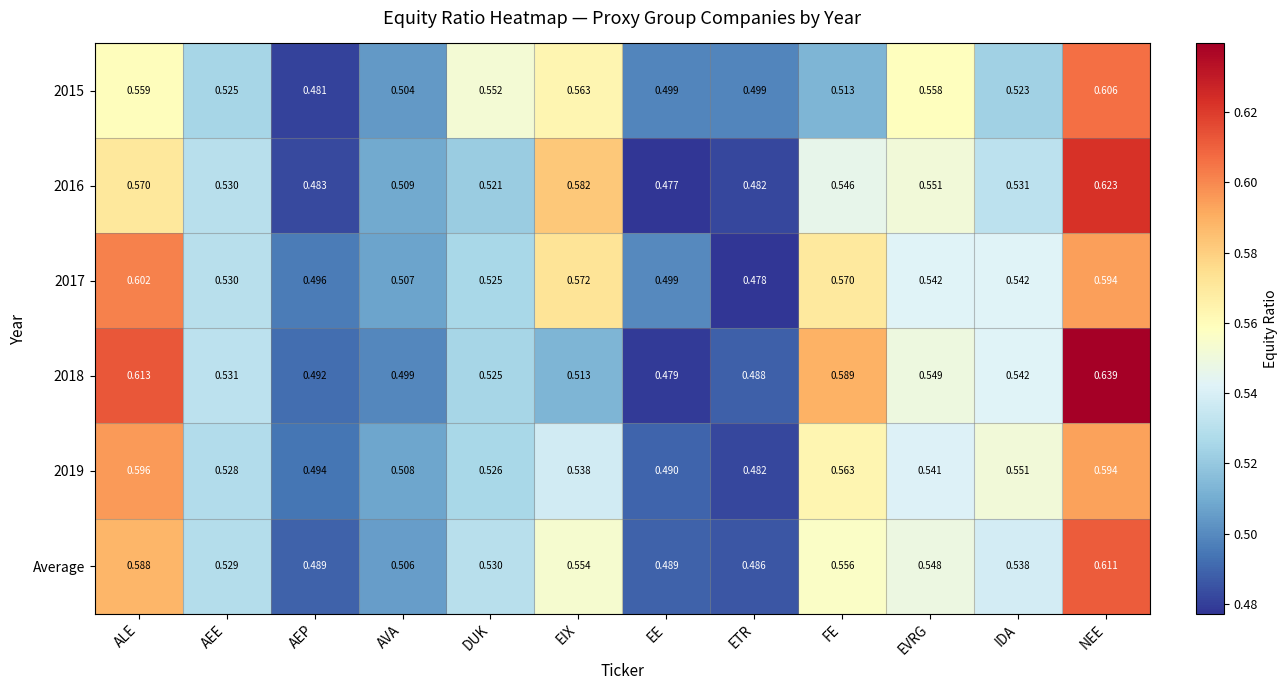

Which label corresponds to the largest value in the chart?

NEE